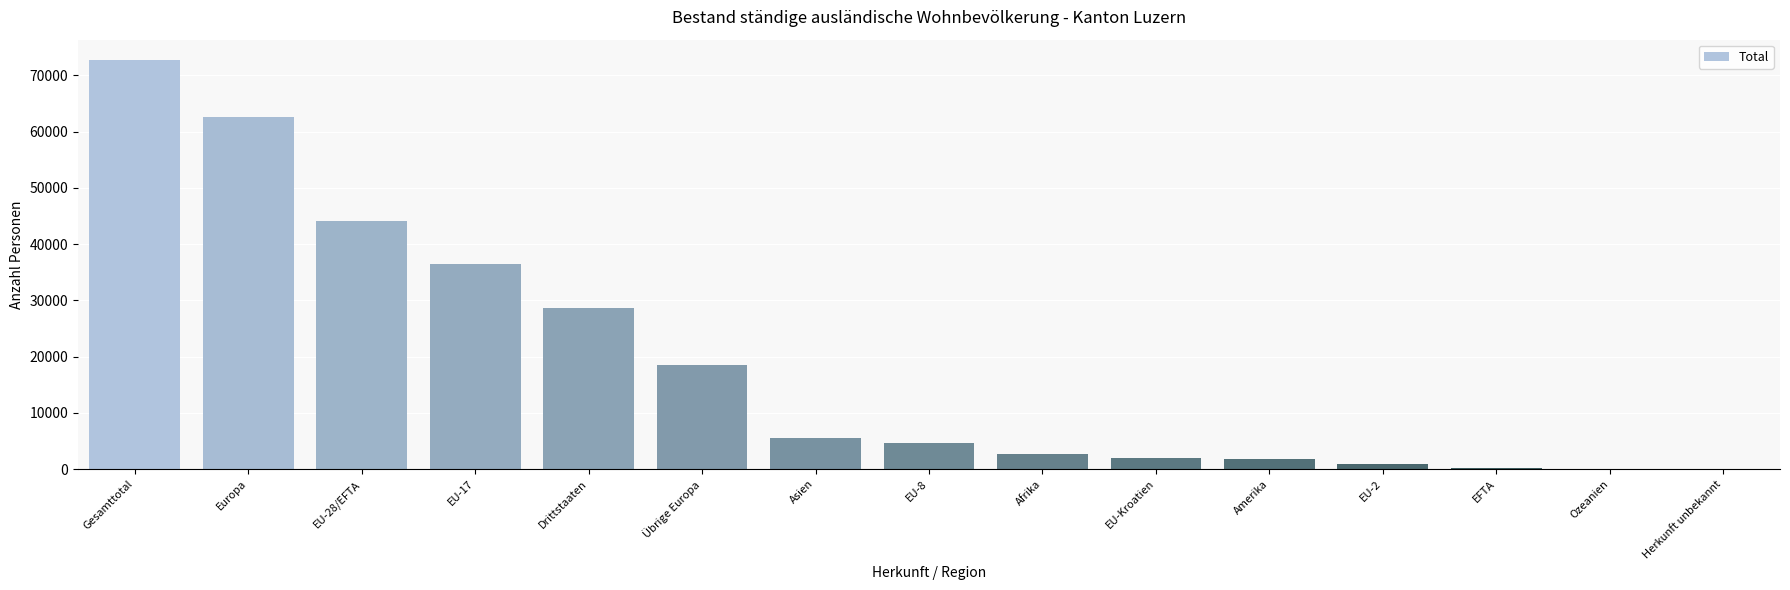

Does the chart contain stacked bars?

No